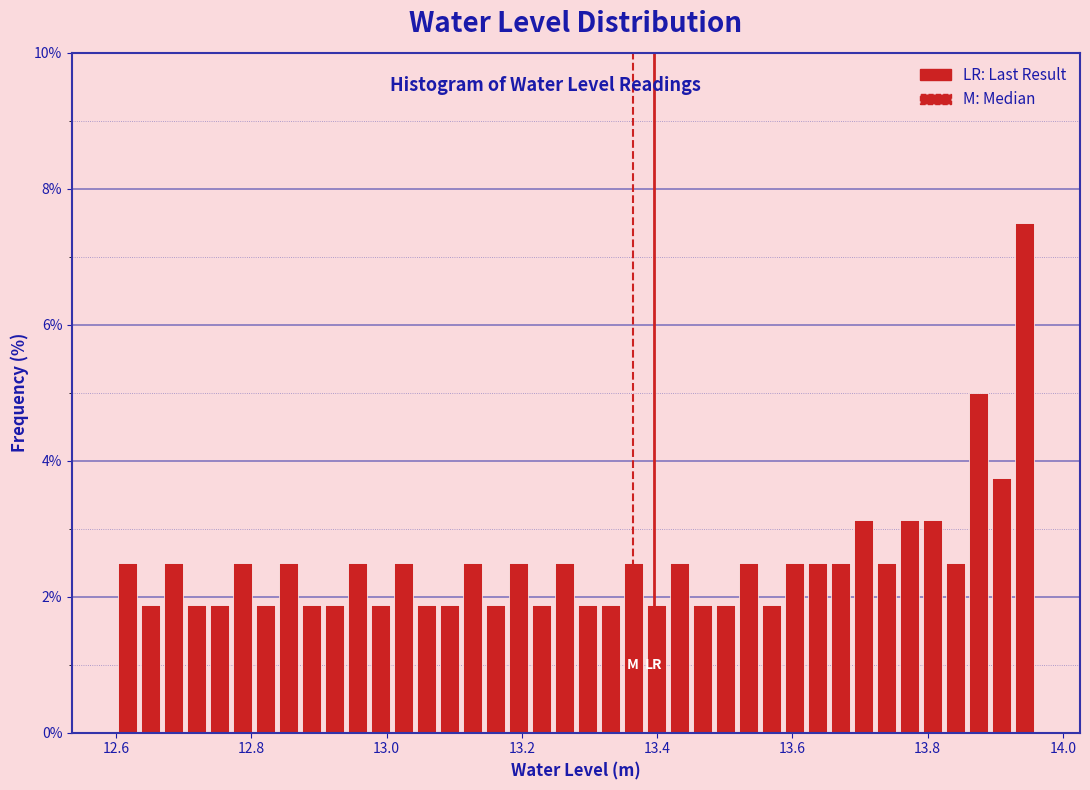

Read against the x-axis, roughly where is the centre of the tallest bar?

13.94